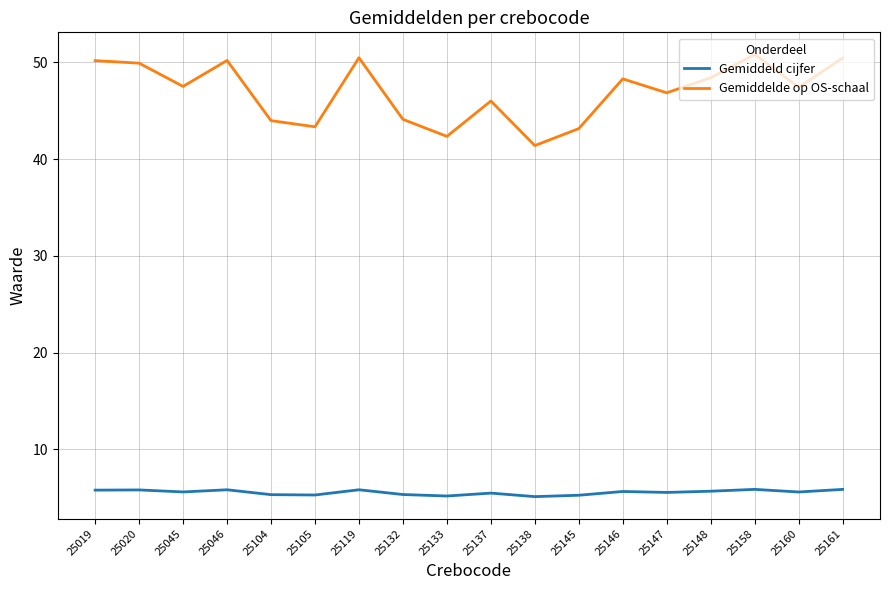

The Gemiddeld cijfer series shows 5.9 at 25158. True or false?

True